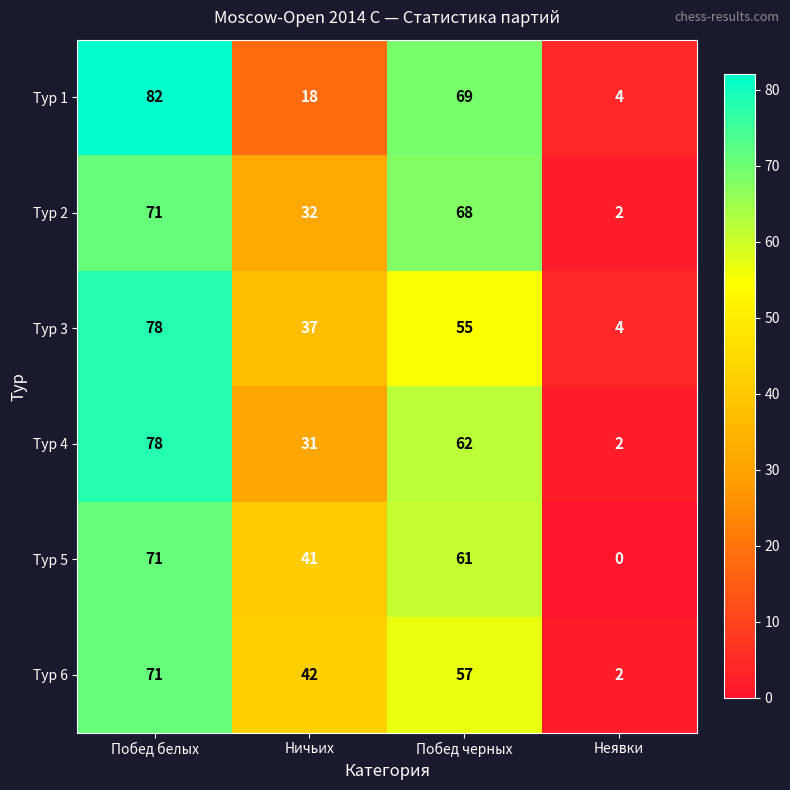

The value of Тур 3 at Побед белых is 78. True or false?

True